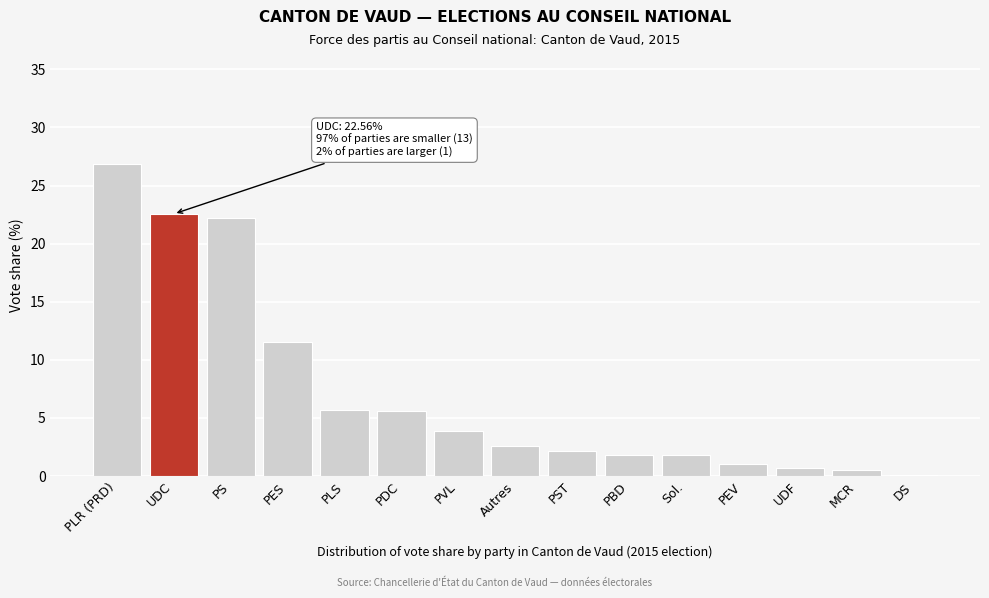

Where is the data nearest to the value 13?

PES